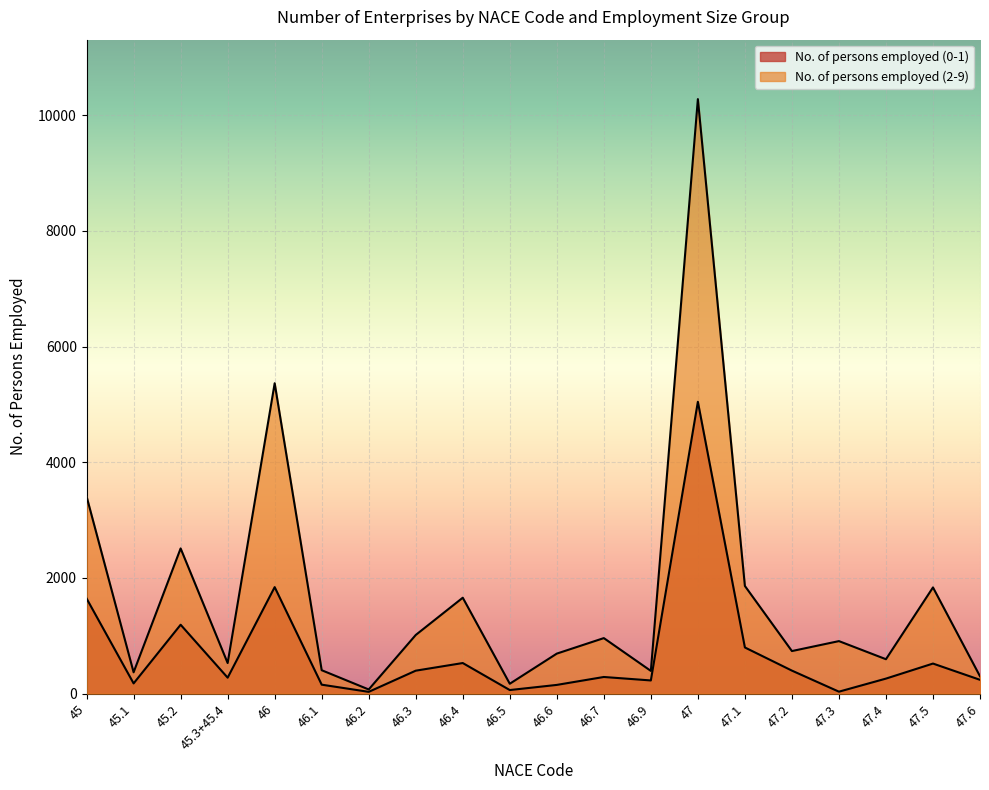

The No. of persons employed (0-1) series shows 56 at 47.4. True or false?

False